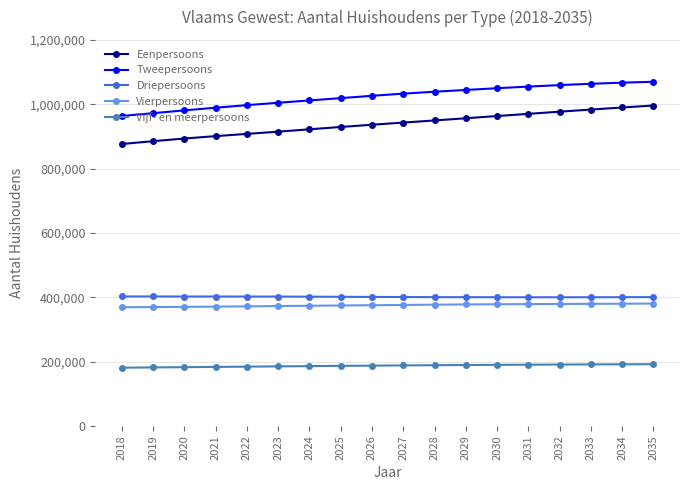

What is the difference between the Vijf- en meerpersoons values at 2026 and 2027?

706